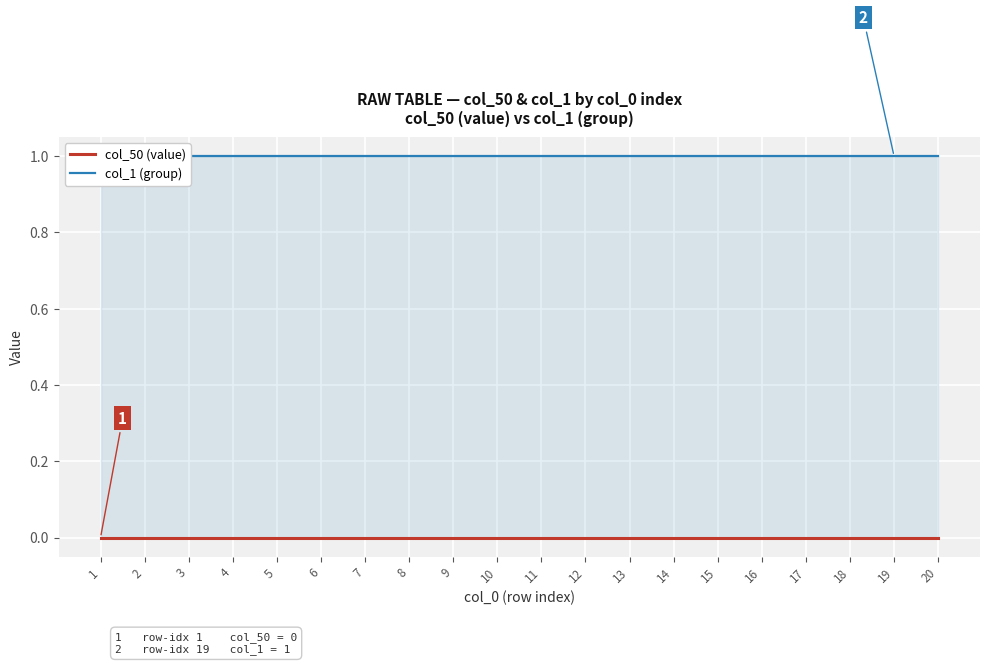

True or false: col_50 (value) has more than 2 points higher than both neighbors.

False